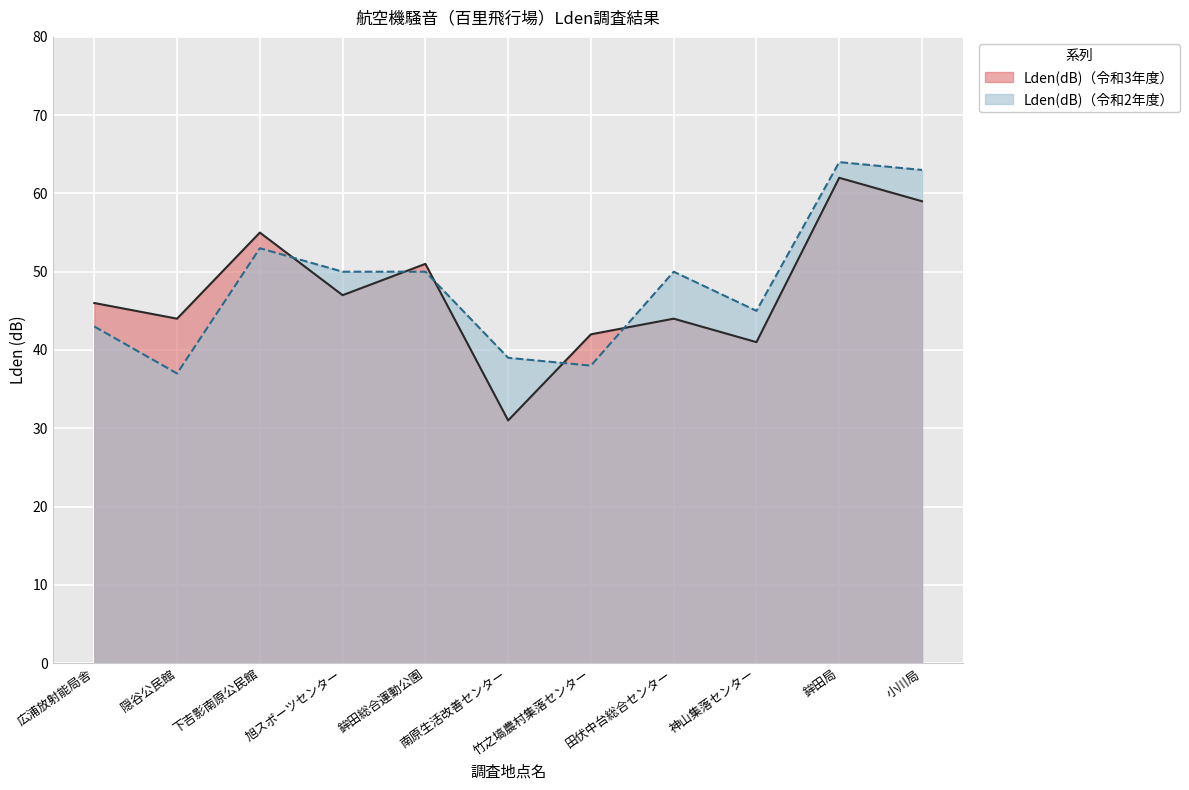

Count the number of data series in this chart.

2